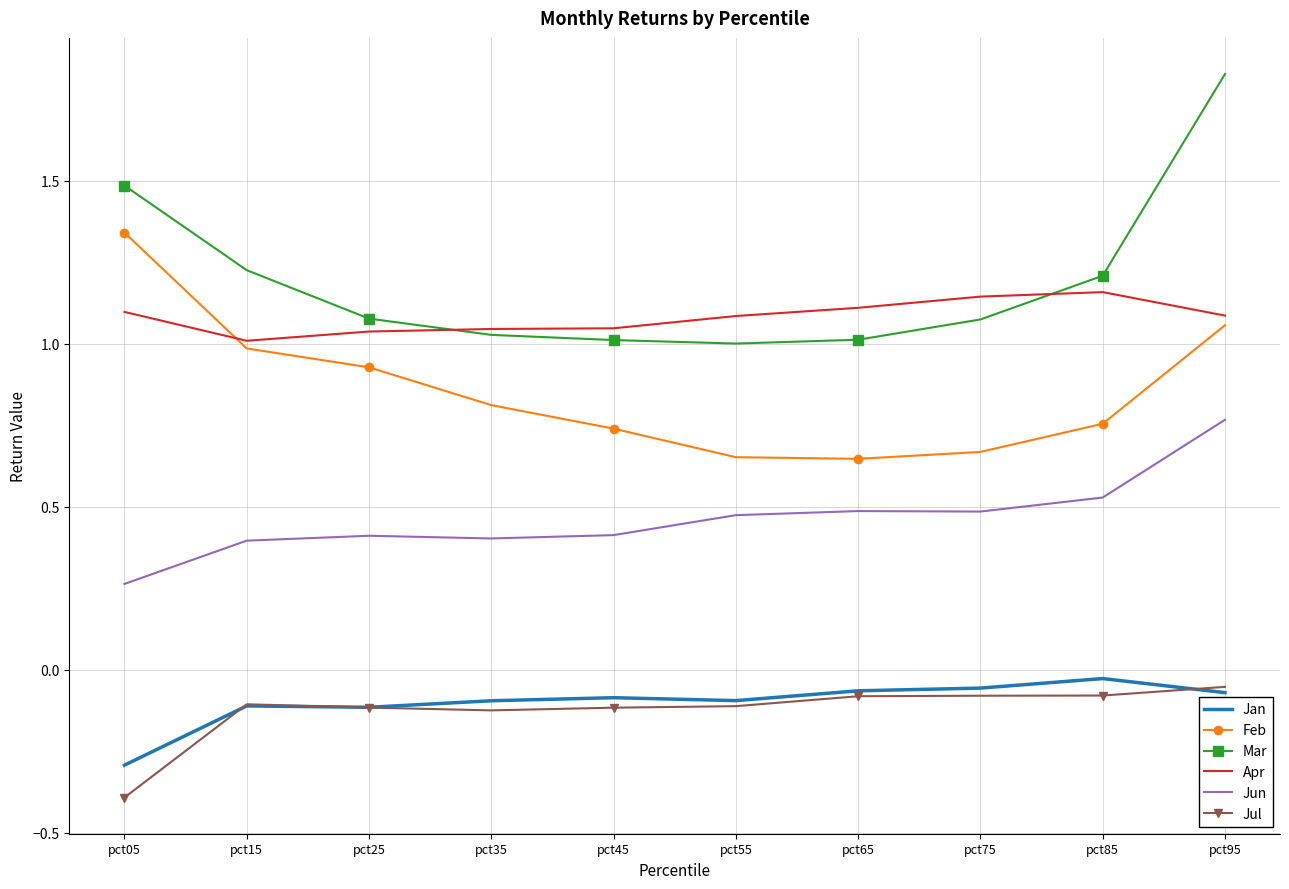

Is it true that Apr equals 1.5 at pct25?

False